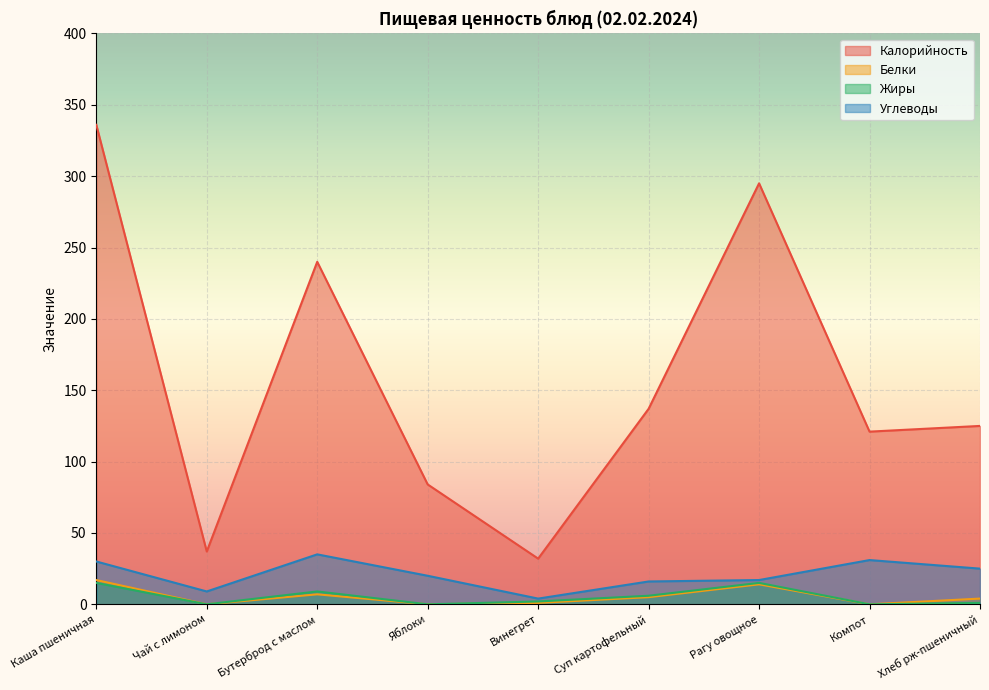

What is the value of the Калорийность point at the 2nd from the left?

37